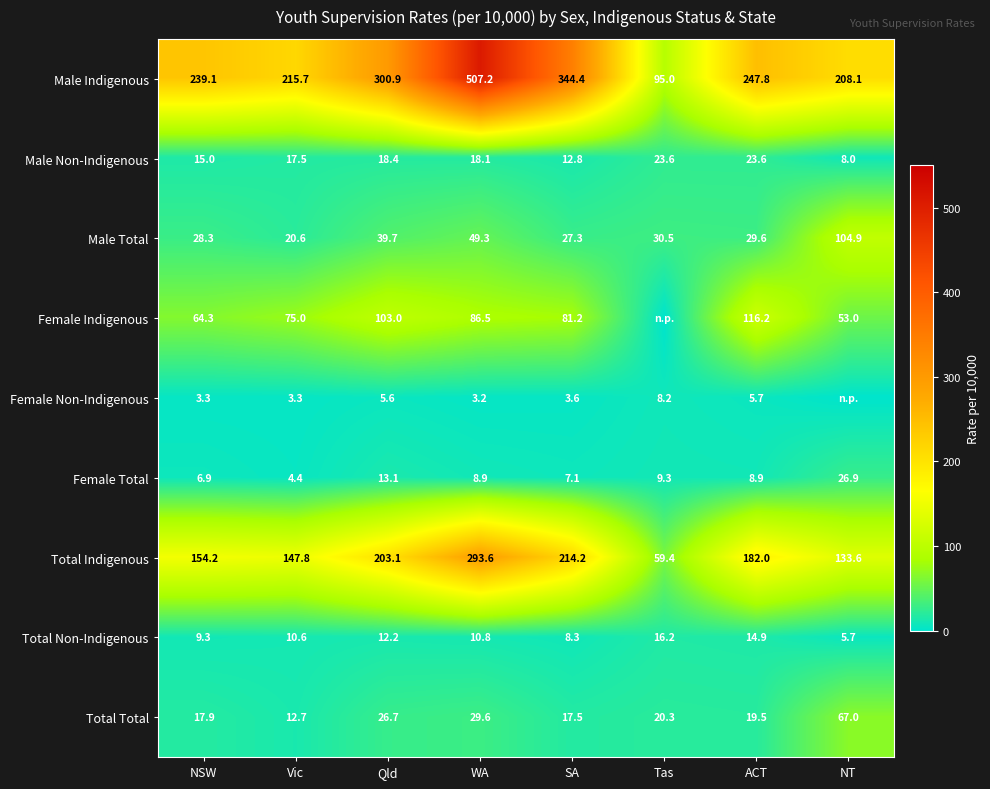

What is the maximum value for Female Total?

26.9